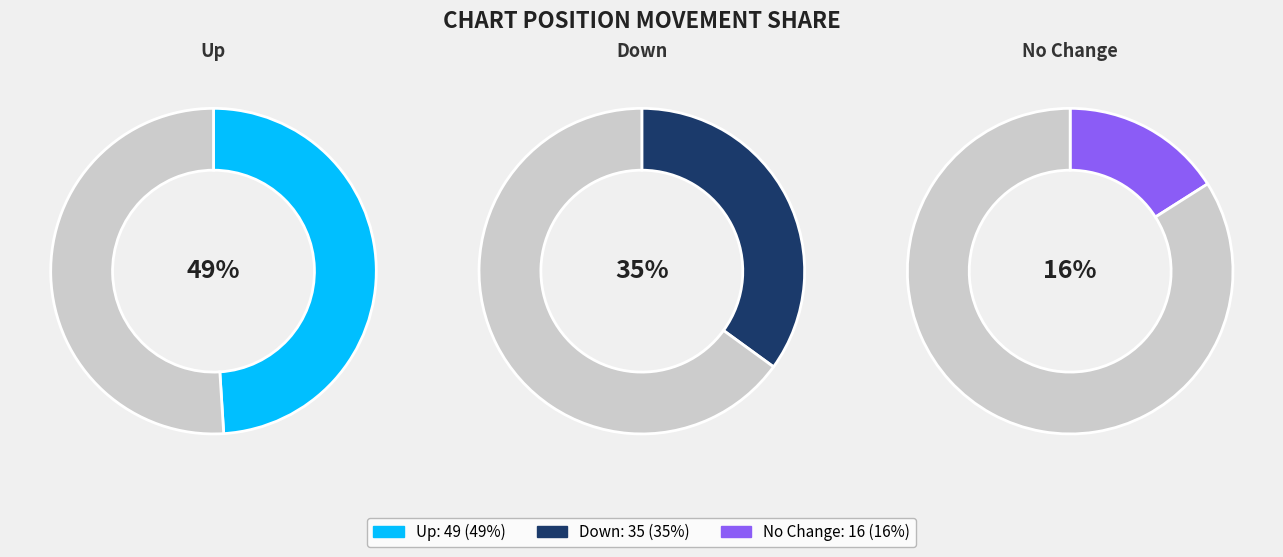

Between down and up, which is larger?

up